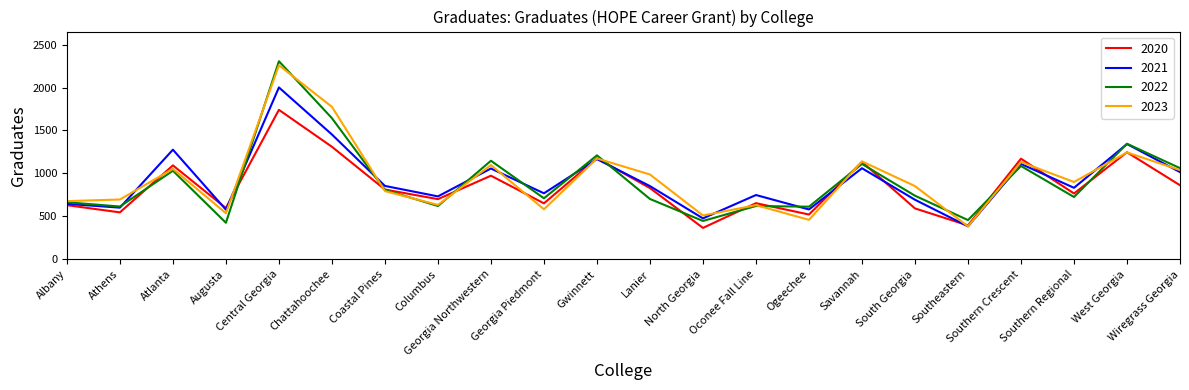

Between Gwinnett and Lanier, which series saw the biggest shift?

2022